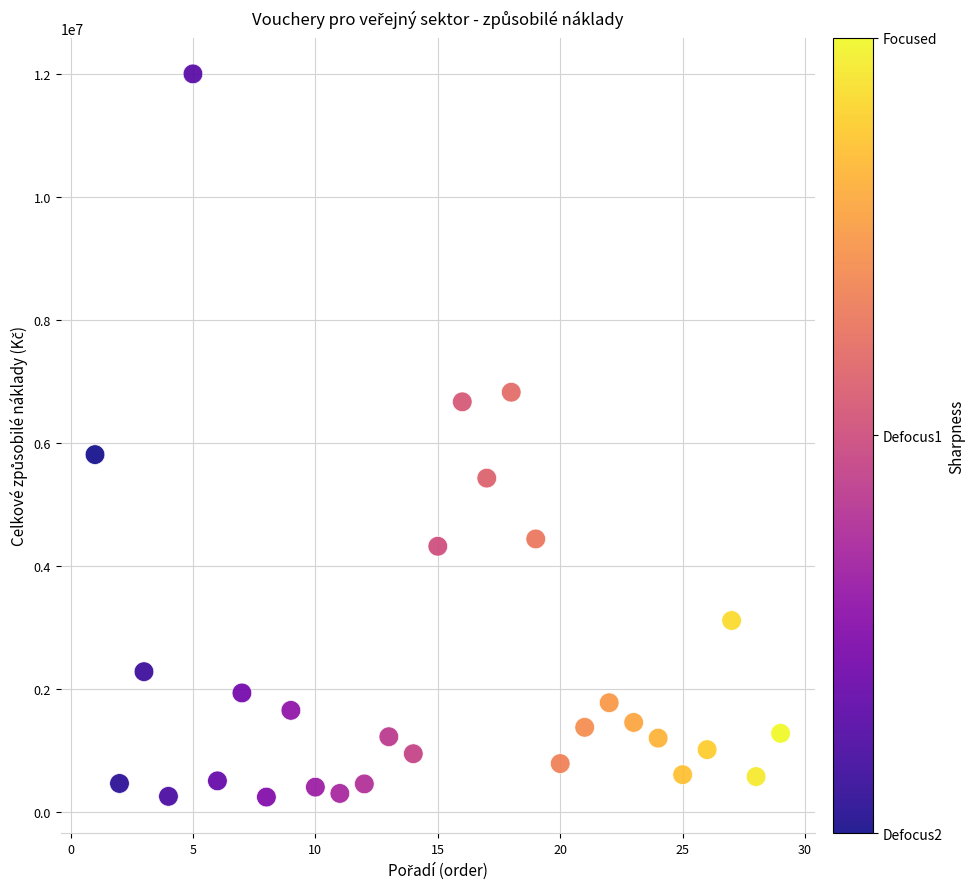

What is the range of Y values (max minus min)?

11761630